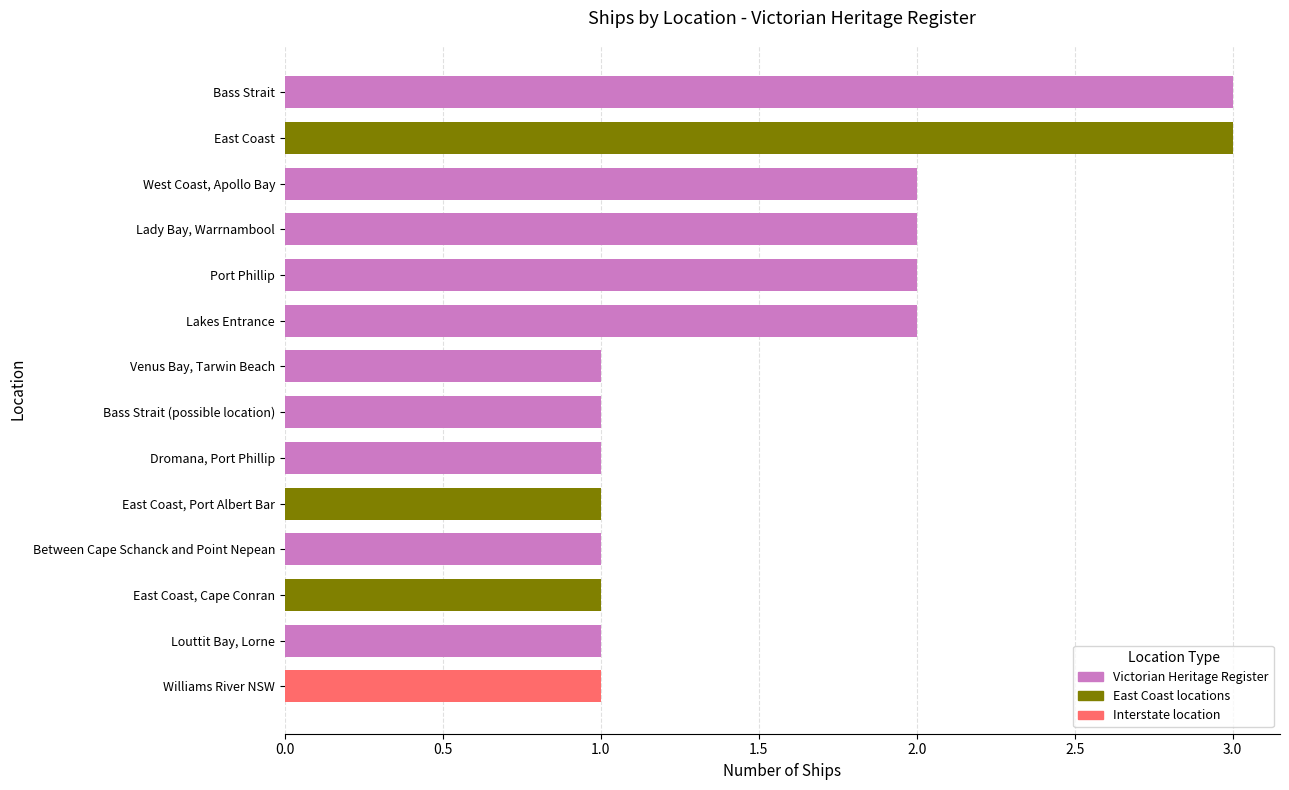

Approximately how many times larger is the value at Venus Bay, Tarwin Beach compared to Lady Bay, Warrnambool?

0.5